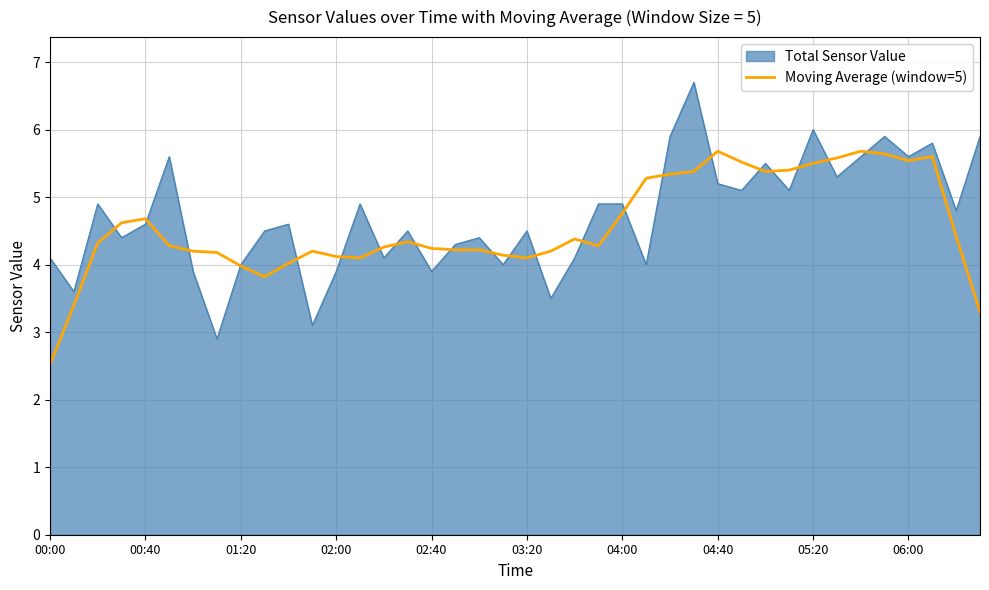

Which series has the widest spread of values?

Total Sensor Value